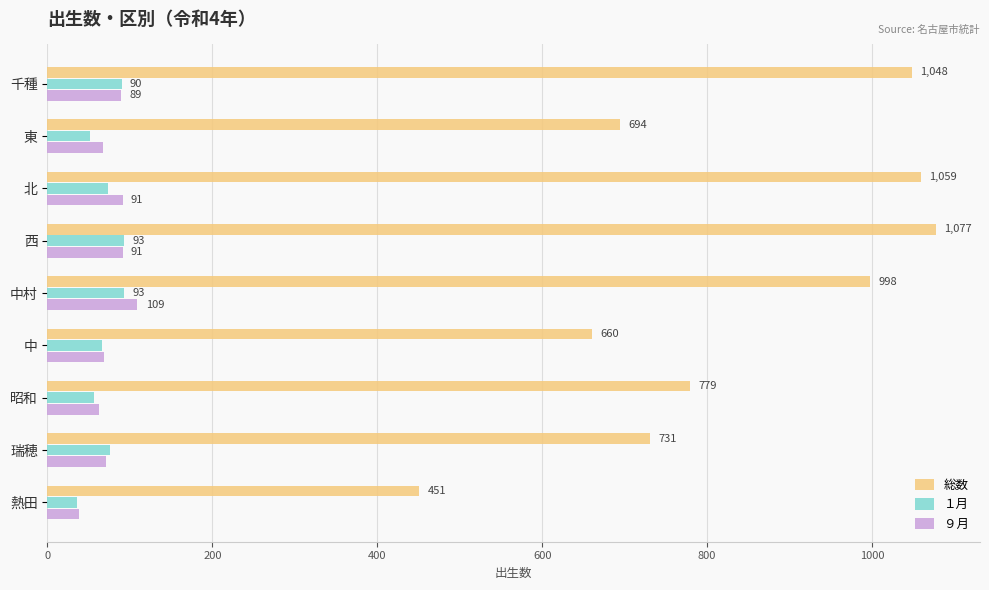

Is it true that ９月 equals 71 at 瑞穂?

True